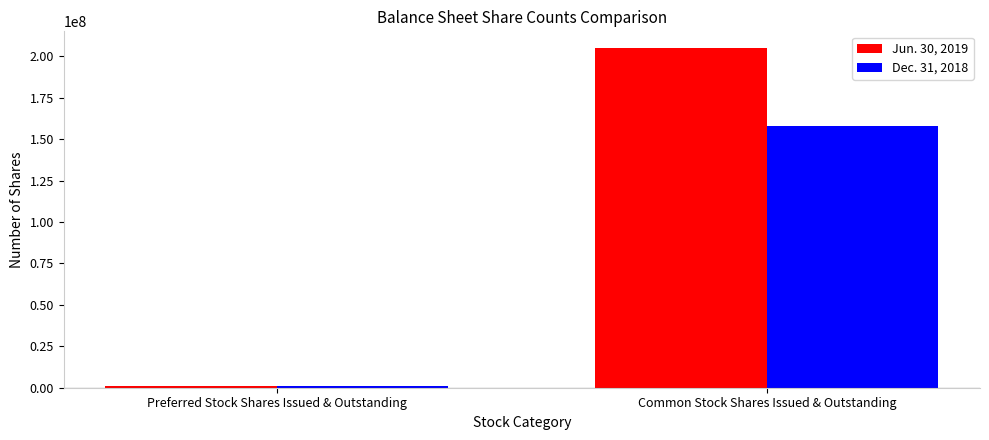

Which series has the largest range (max minus min)?

Jun. 30, 2019